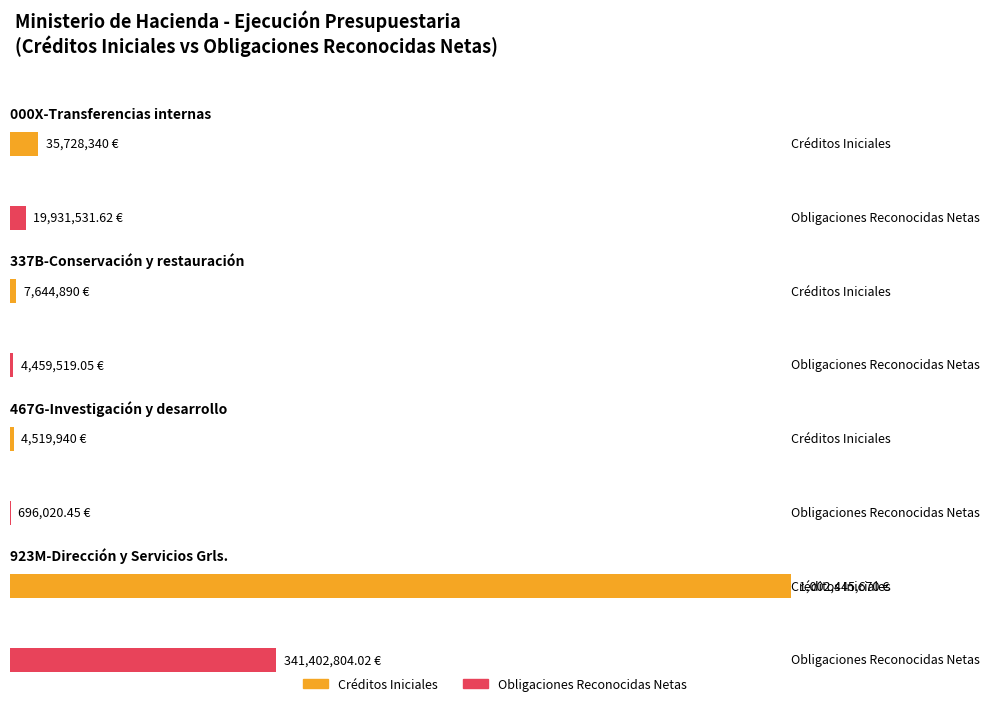

What is the label of the 1st bar from the left?

000X-Transferencias internas